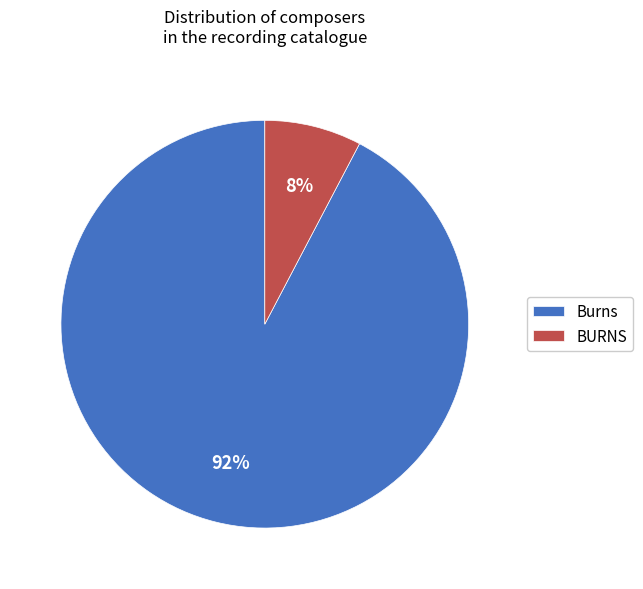

Count the number of slices in the pie.

2